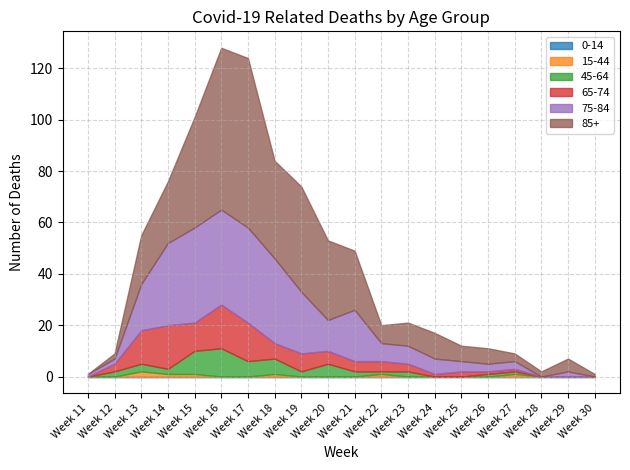

True or false: 75-84 and 45-64 intersect in this chart.

False